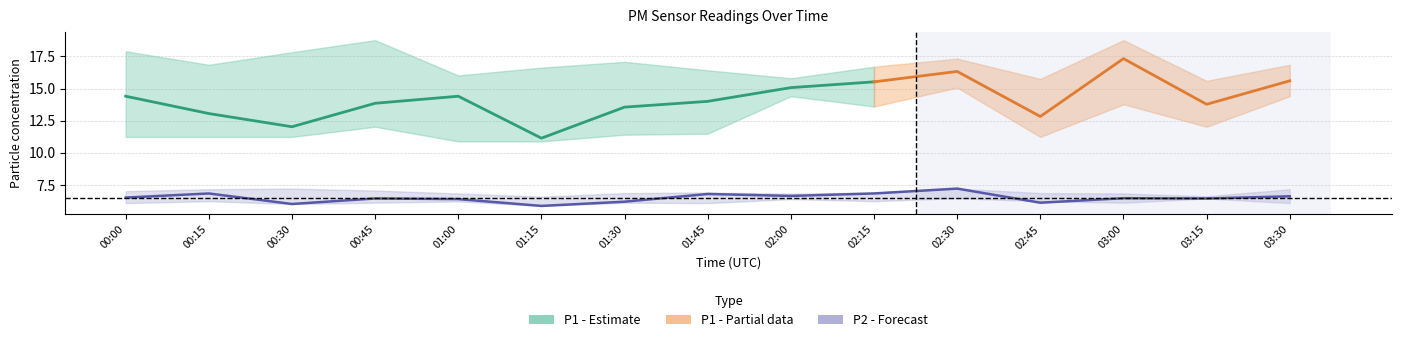

True or false: P1 and P2 intersect in this chart.

False